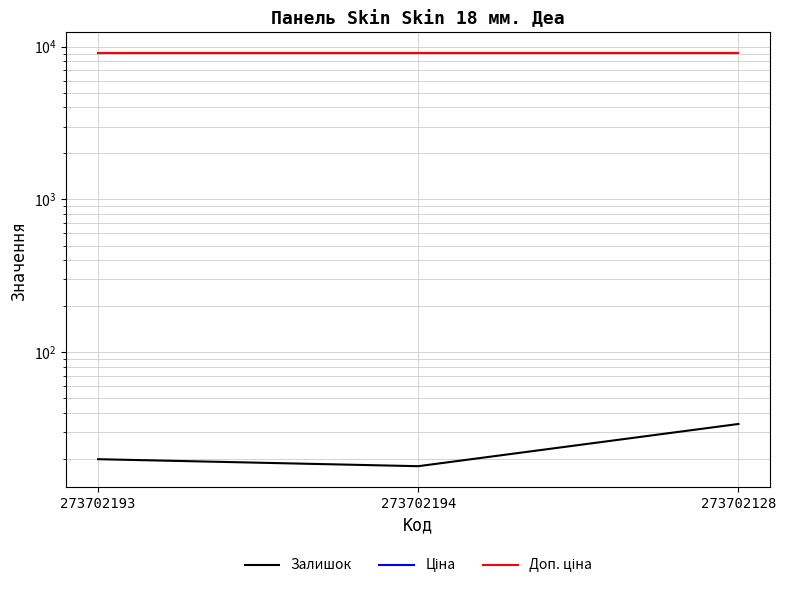

What is the difference between the maximum and minimum values in the Залишок series?

16.0